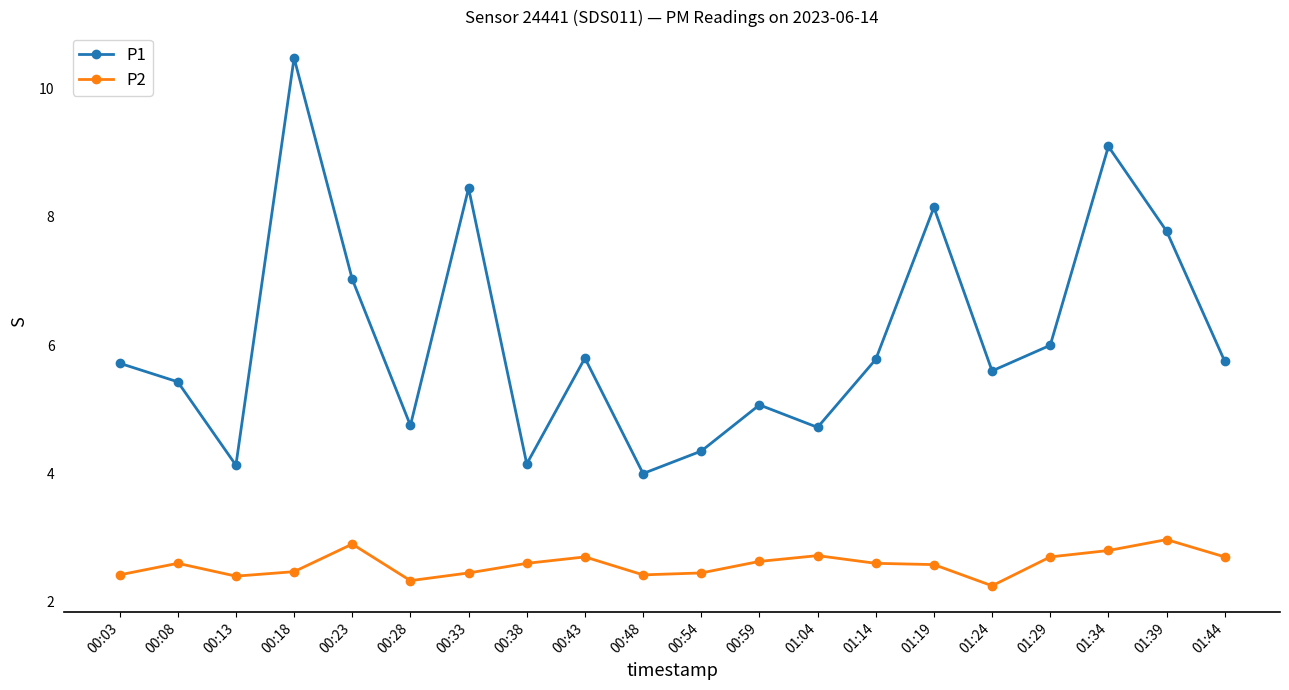

What is the lowest value of the P1 series?

4.0